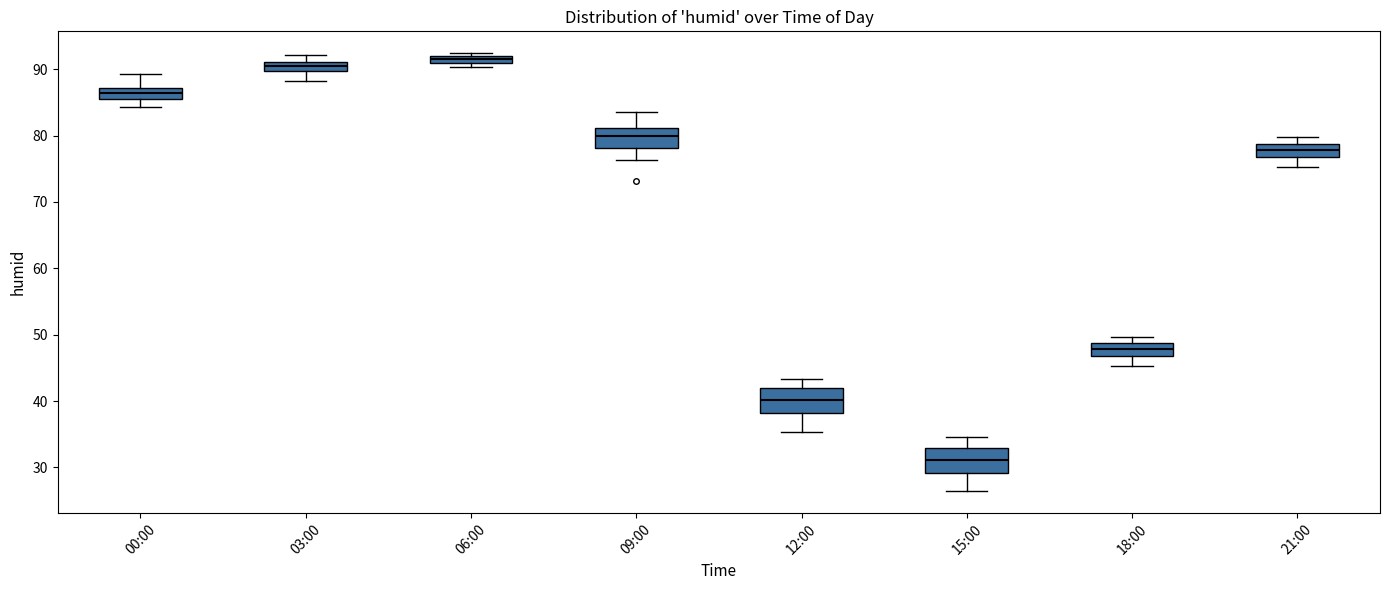

Which box has the lowest median line?

15:00